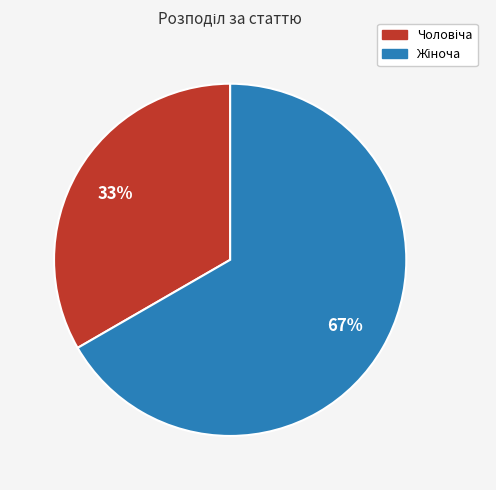

To the nearest percent, what is the average slice percentage?

50%